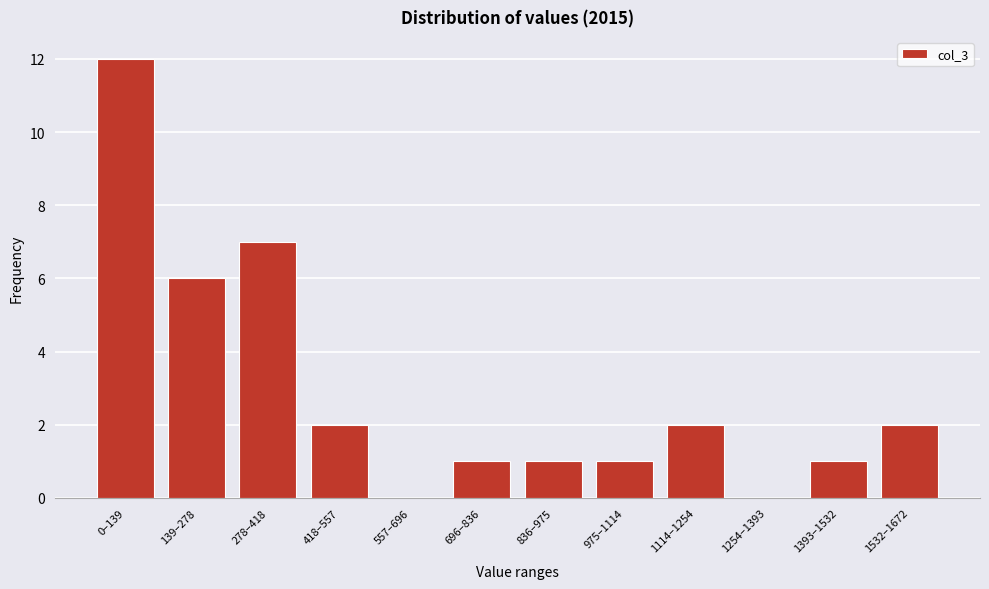

Reading left to right, extract all data points from this chart.

0–139=12	139–278=6	278–418=7	418–557=2	557–696=0	696–836=1	836–975=1	975–1114=1	1114–1254=2	1254–1393=0	1393–1532=1	1532–1672=2